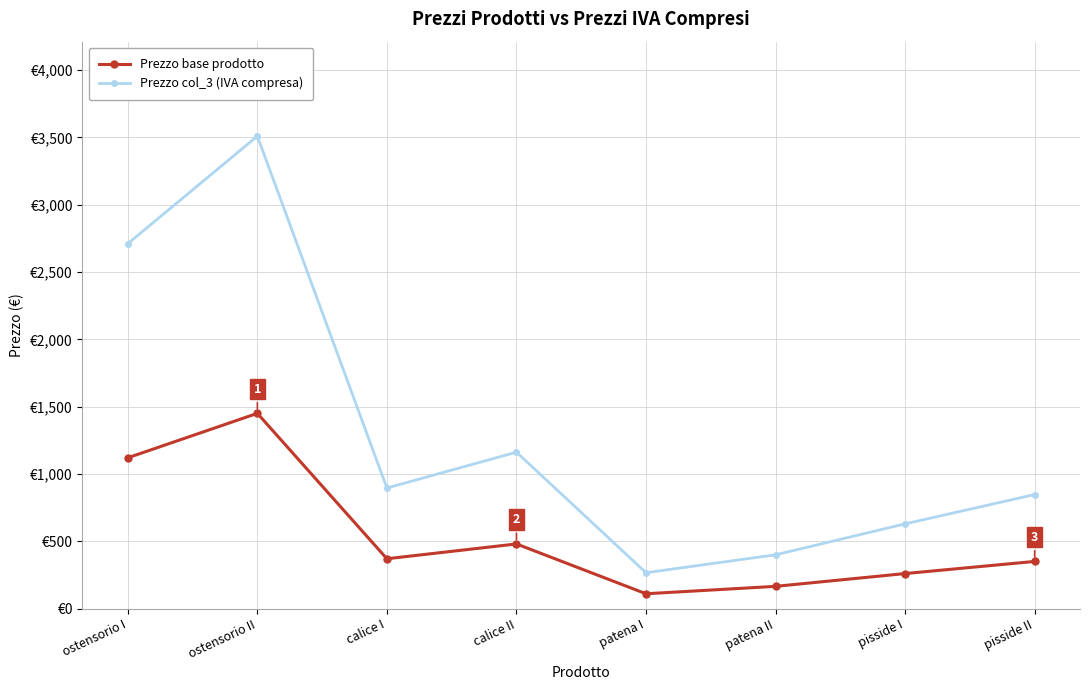

Which series has the largest range (max minus min)?

Prezzo col_3 (IVA compresa)